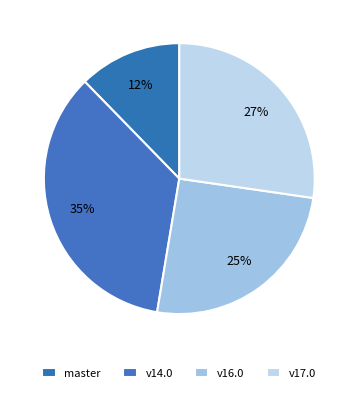

How many slices are in this pie chart?

4